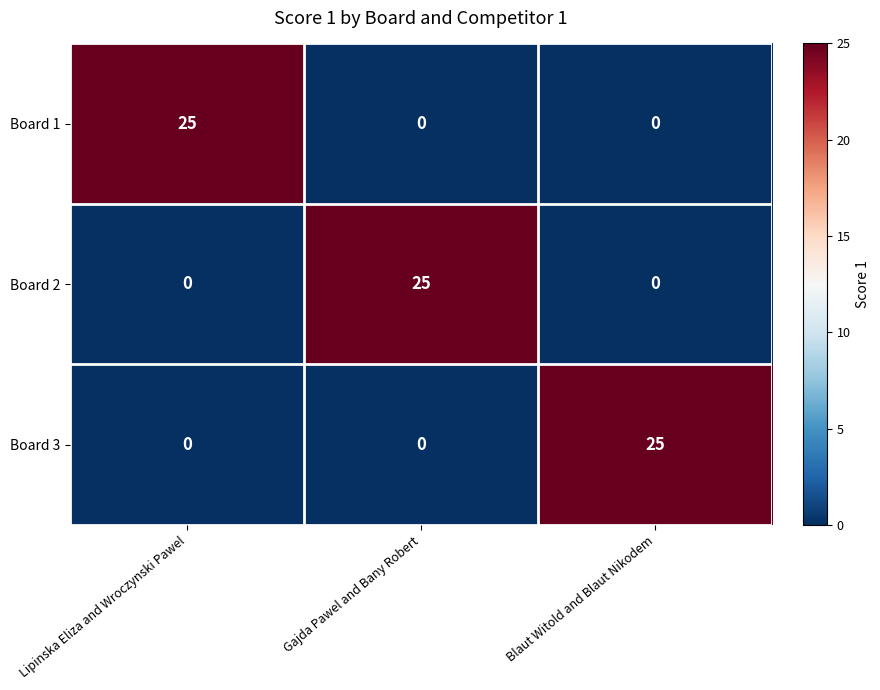

Reading left to right, transcribe all the data shown in this chart.

Board 1: Lipinska Eliza and Wroczynski Pawel=25	Gajda Pawel and Bany Robert=0	Blaut Witold and Blaut Nikodem=0
Board 2: Lipinska Eliza and Wroczynski Pawel=0	Gajda Pawel and Bany Robert=25	Blaut Witold and Blaut Nikodem=0
Board 3: Lipinska Eliza and Wroczynski Pawel=0	Gajda Pawel and Bany Robert=0	Blaut Witold and Blaut Nikodem=25